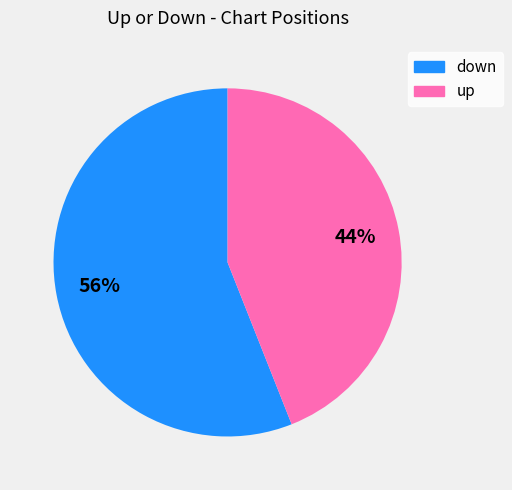

How many segments does this pie chart have?

2